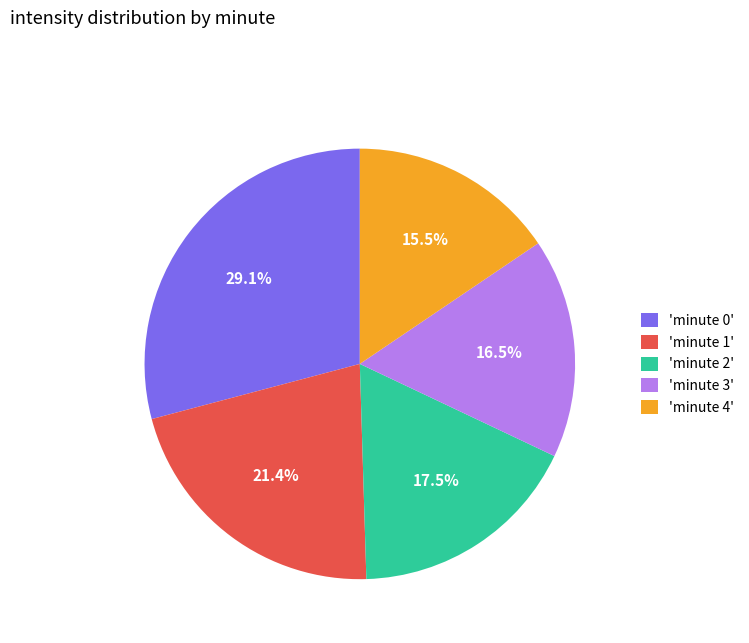

Is there a majority slice in this chart?

No